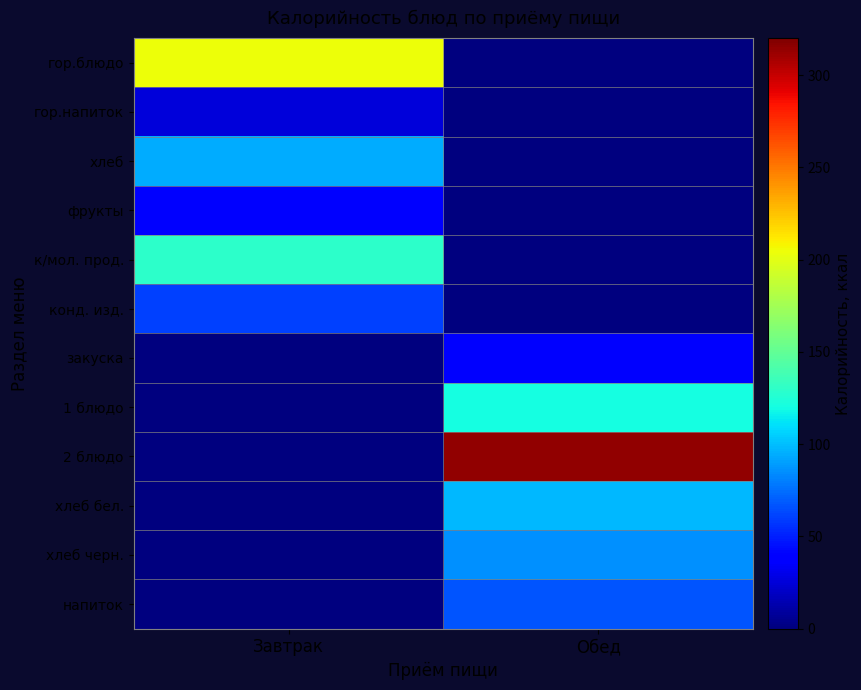

Which series has the largest range (max minus min)?

2 блюдо